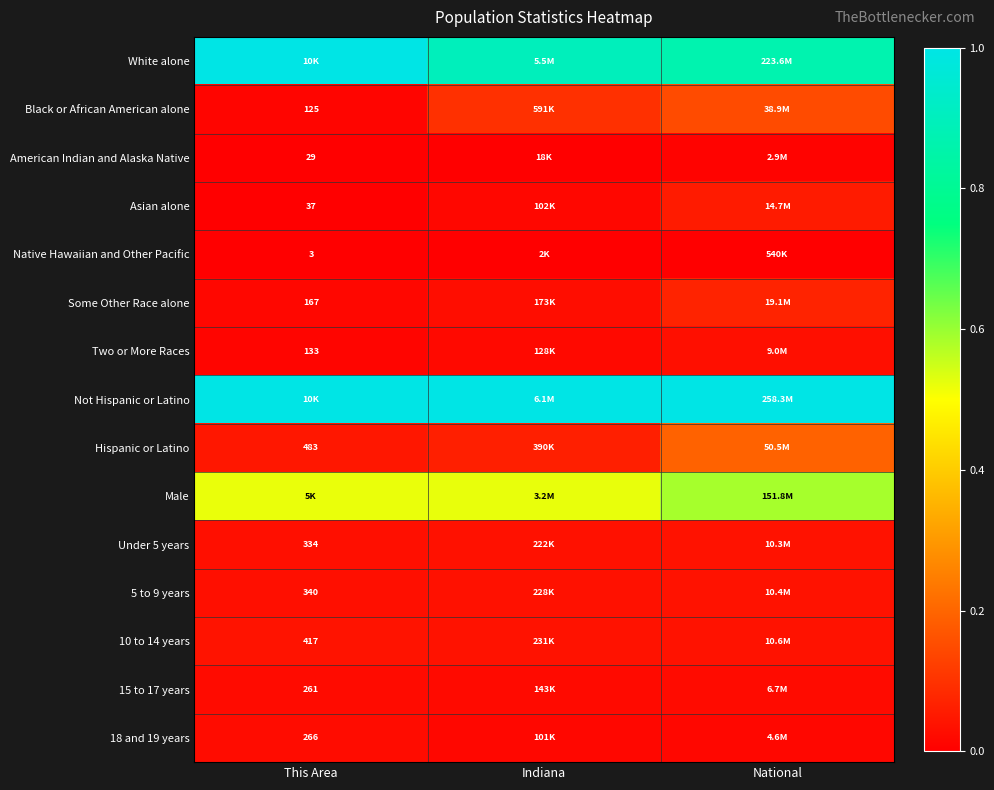

True or false: 15 to 17 years has a value of 0.0 at National.

False